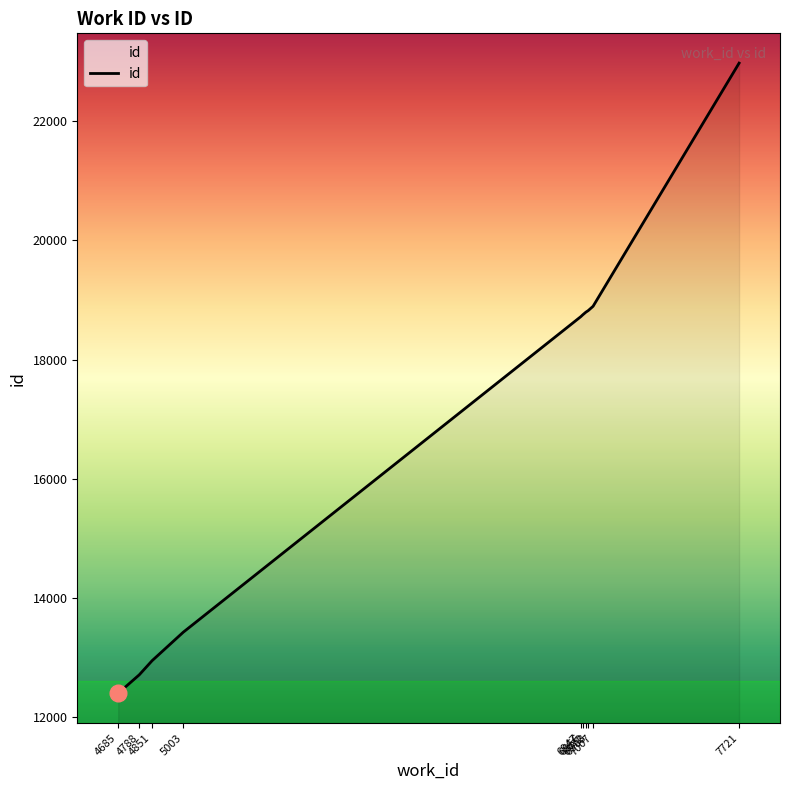

At which category does the chart reach its peak across all series?

7721